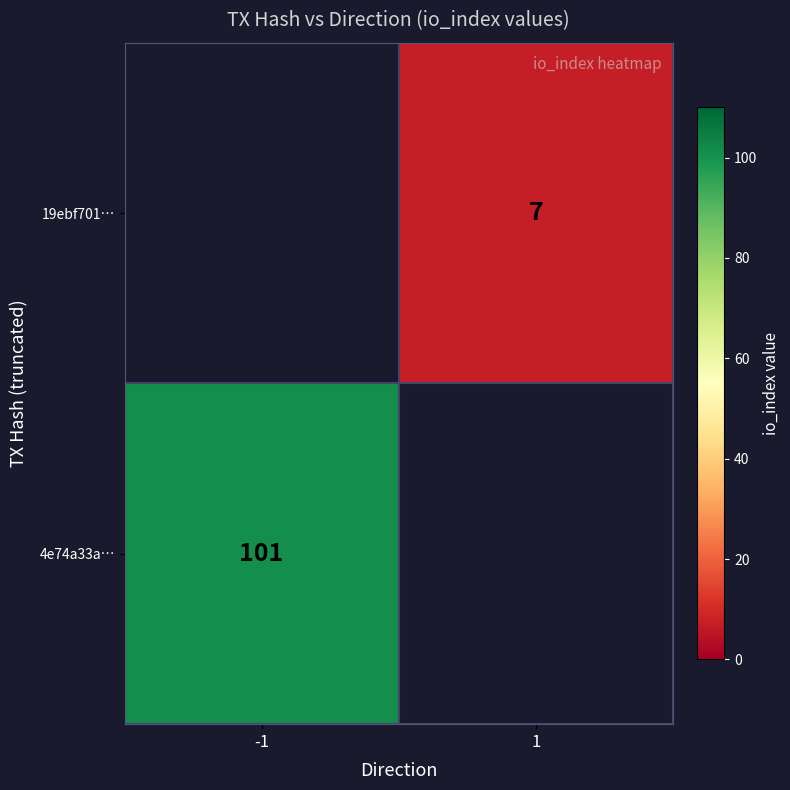

True or false: 19ebf701… has a value of 10 at 1.

False